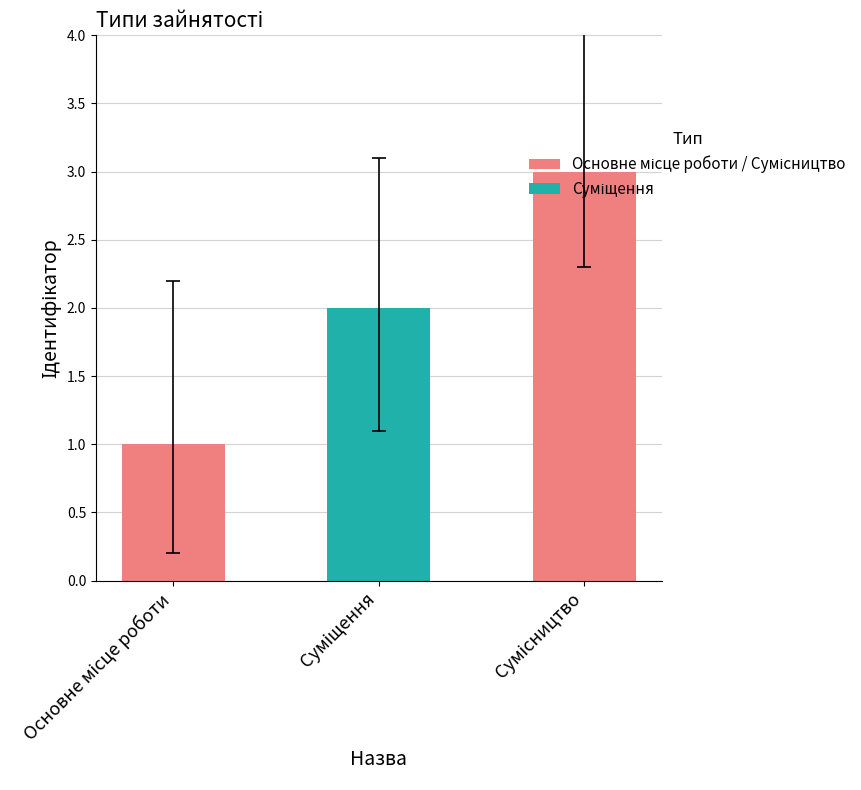

What is the sum of all values?

6